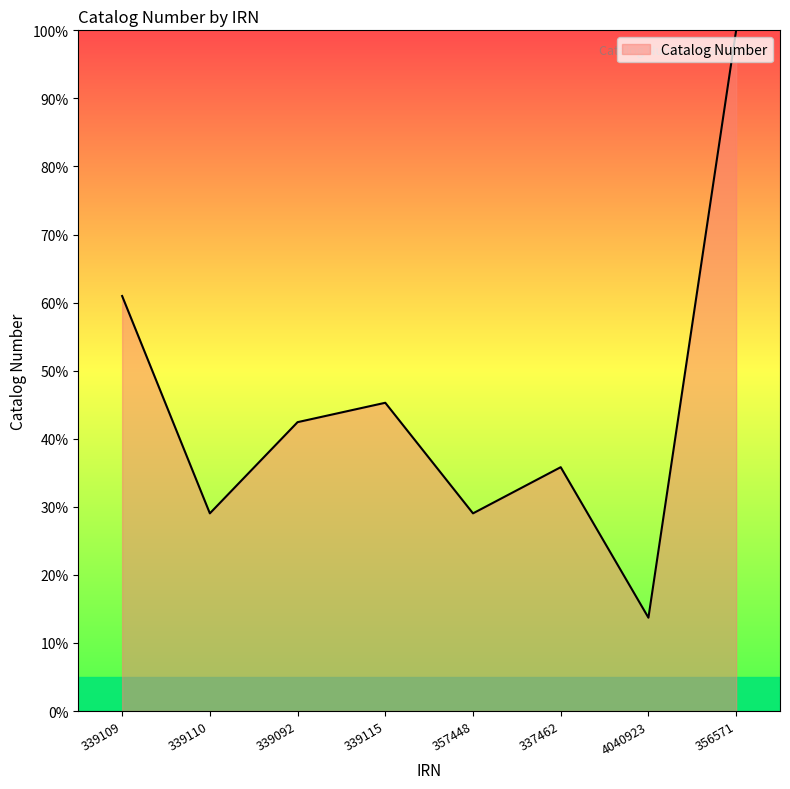

What is the average value?

44.5